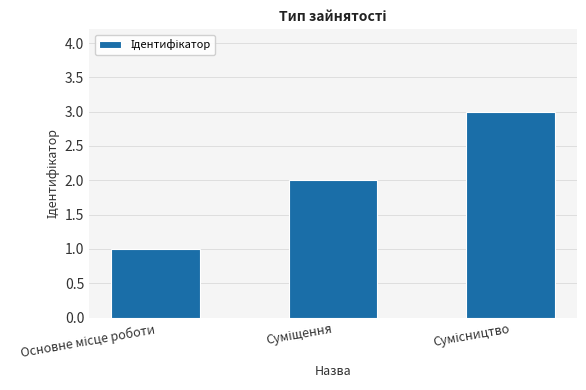

What is the greatest value displayed?

3